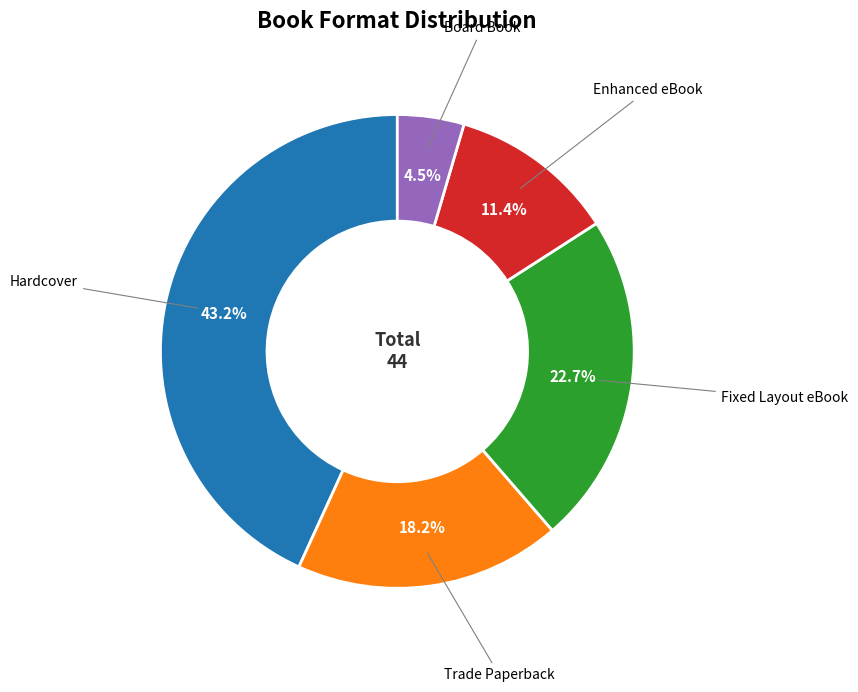

Does any single category account for the majority?

No